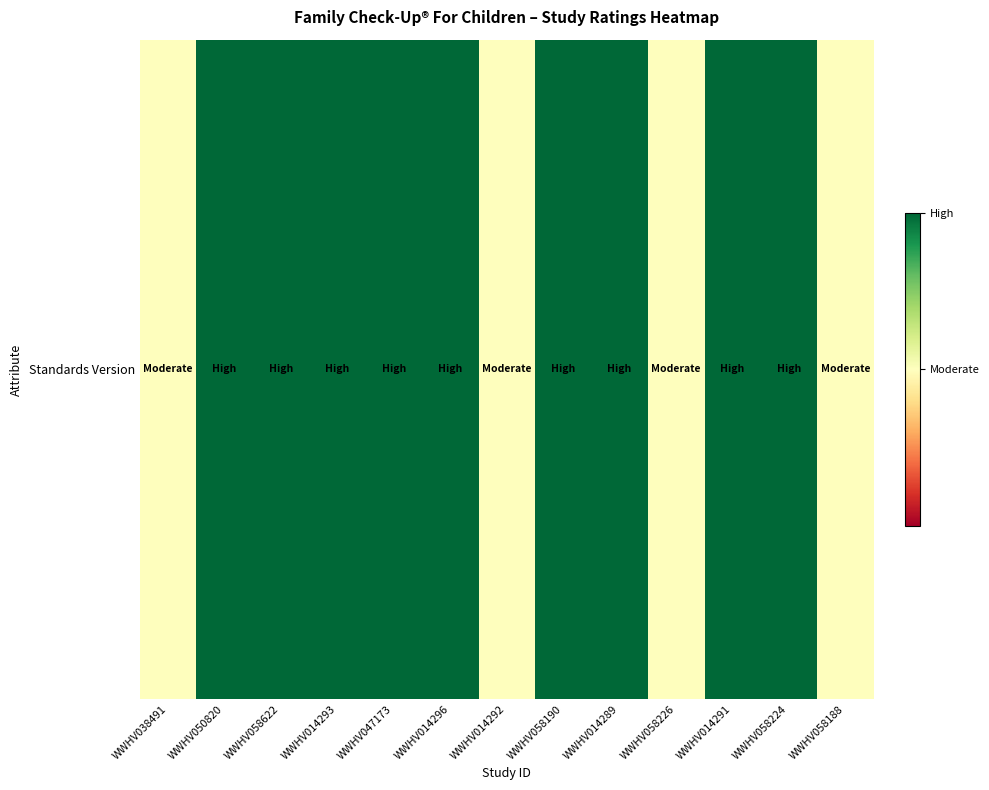

Is it true that the value at WWHV014296 is 1.6?

False